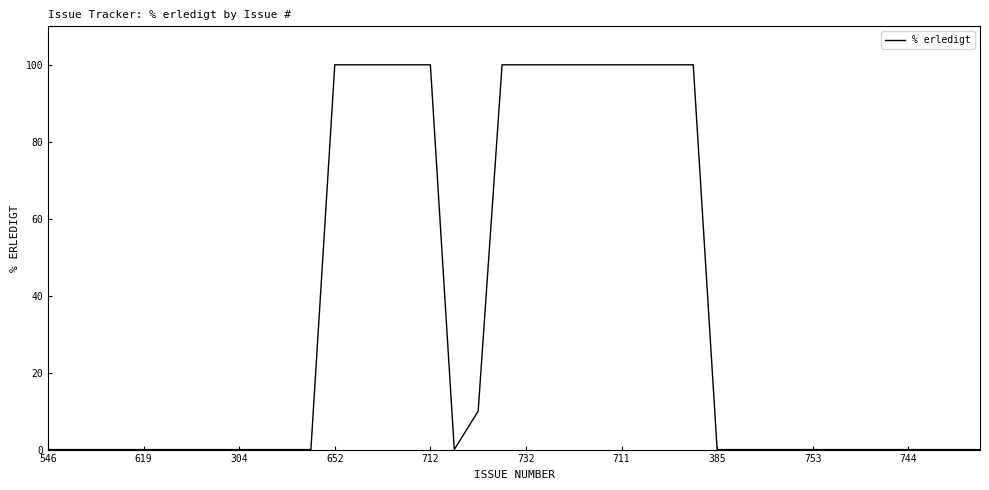

What is the greatest value displayed?

100